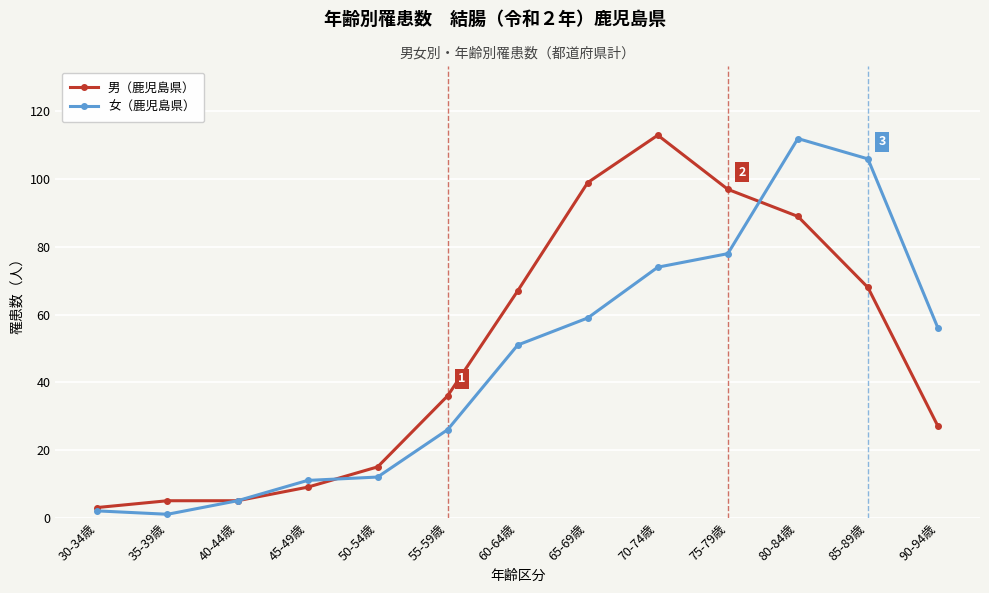

What is the spread (max minus min) of values at 30-34歳?

1